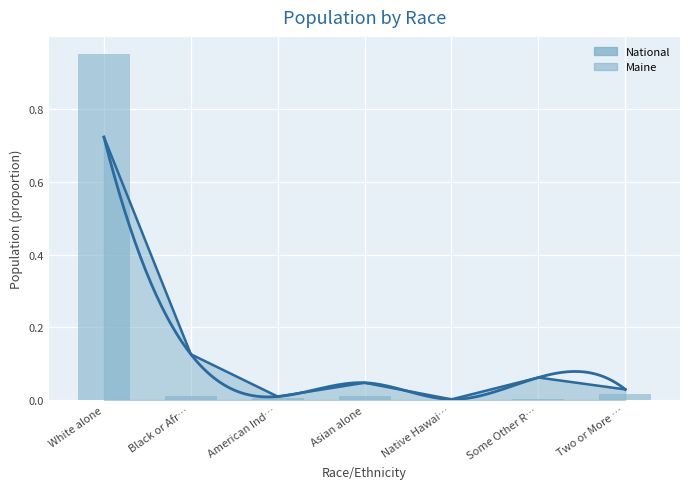

The value at White alone is 0.4. True or false?

False